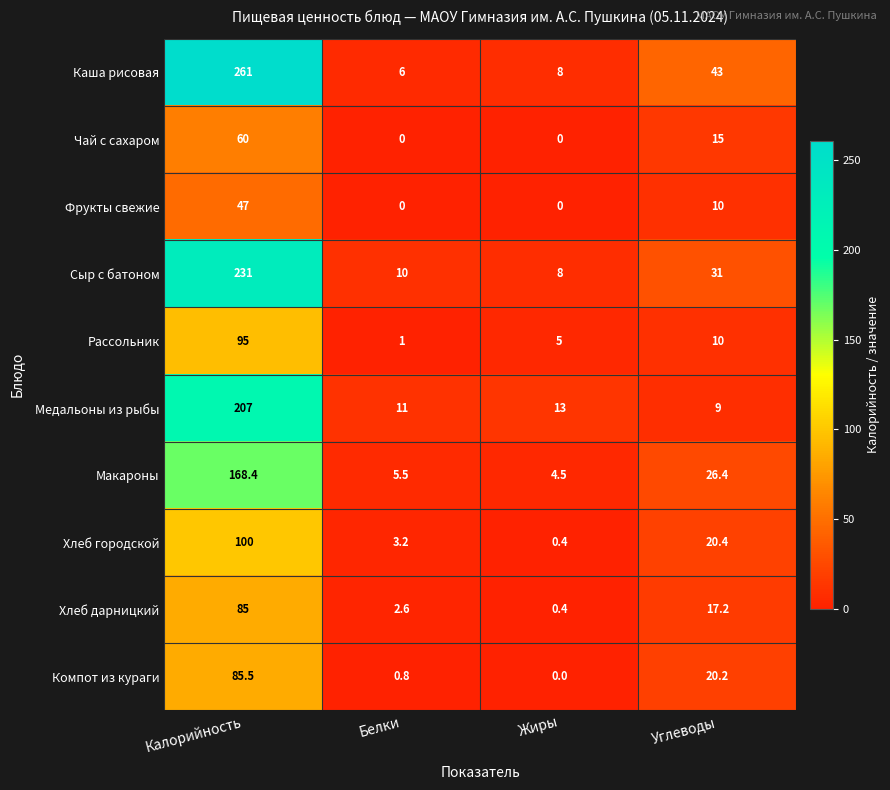

How many categories are shown in the chart?

4